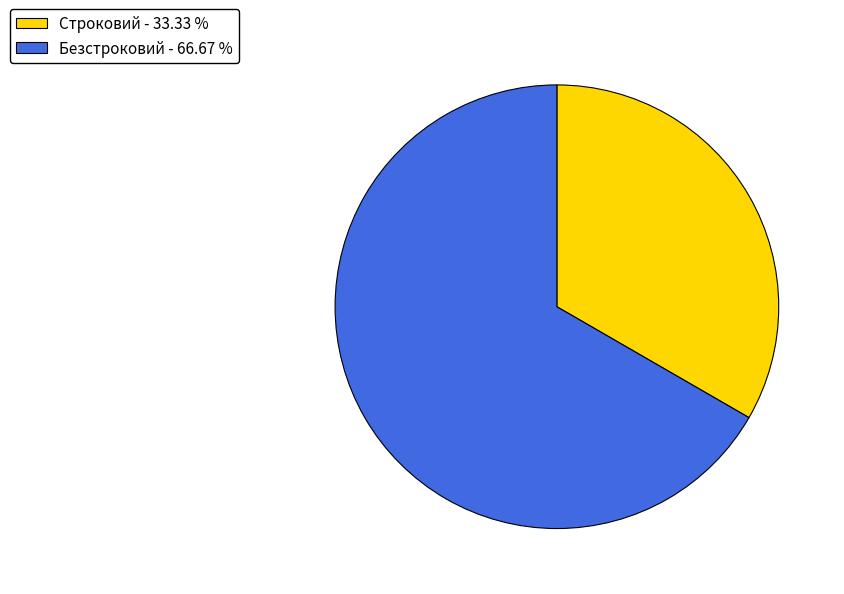

Does any single category account for the majority?

Yes